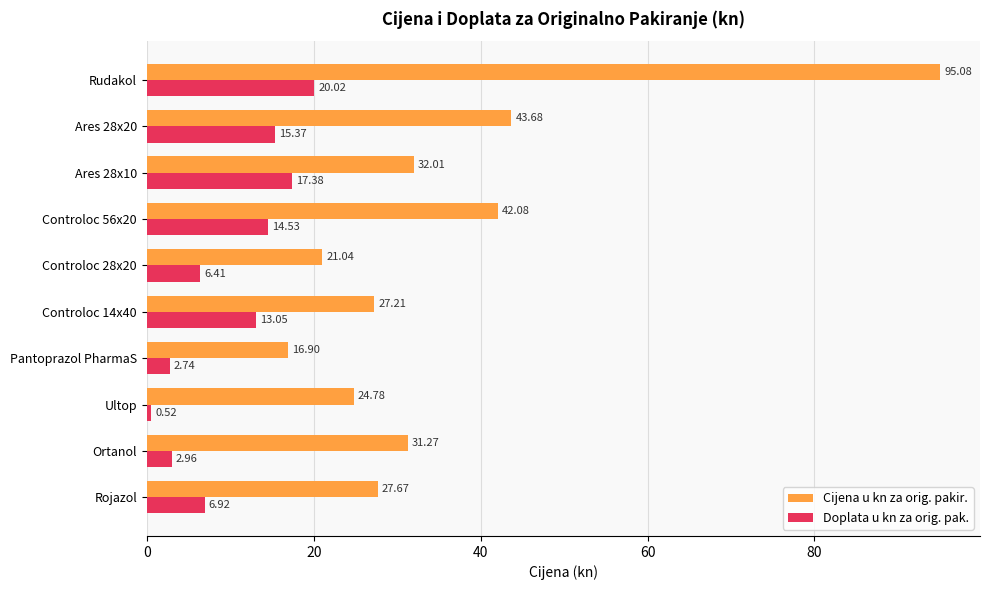

Which series changed the most between Rojazol and Controloc 14x40?

Doplata u kn za orig. pak.